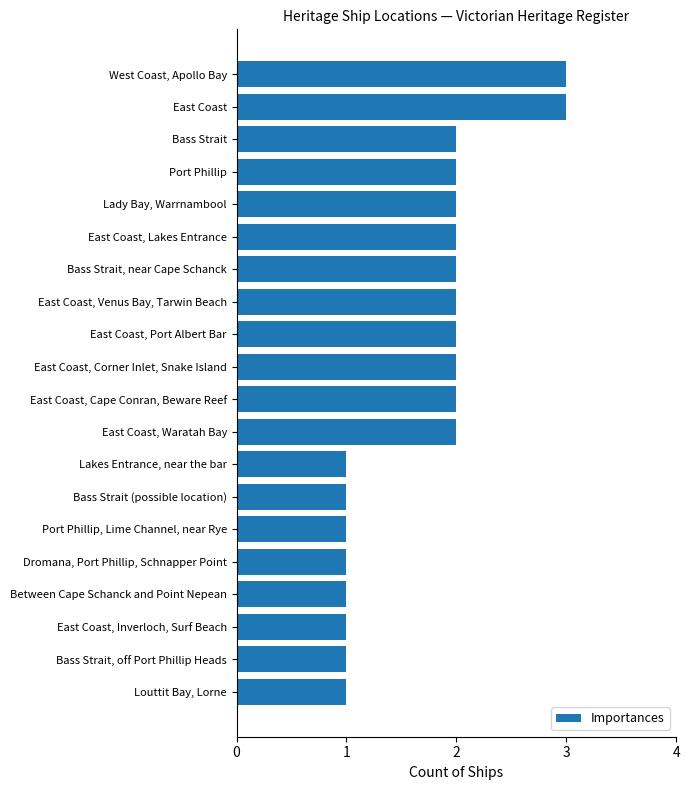

What is the ratio of the value at Lady Bay, Warrnambool to the value at East Coast, Port Albert Bar?

1.0